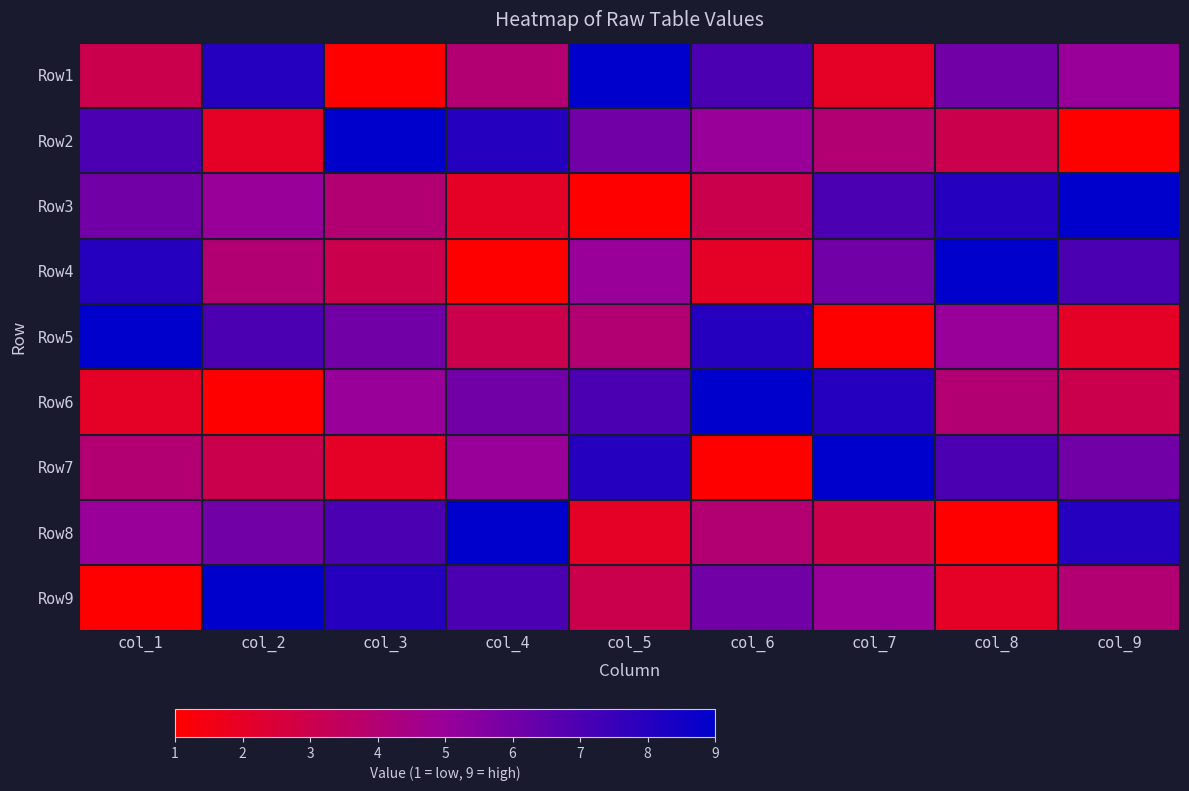

Reading left to right, extract all data points from this chart.

Row1: col_1=3	col_2=8	col_3=1	col_4=4	col_5=9	col_6=7	col_7=2	col_8=6	col_9=5
Row2: col_1=7	col_2=2	col_3=9	col_4=8	col_5=6	col_6=5	col_7=4	col_8=3	col_9=1
Row3: col_1=6	col_2=5	col_3=4	col_4=2	col_5=1	col_6=3	col_7=7	col_8=8	col_9=9
Row4: col_1=8	col_2=4	col_3=3	col_4=1	col_5=5	col_6=2	col_7=6	col_8=9	col_9=7
Row5: col_1=9	col_2=7	col_3=6	col_4=3	col_5=4	col_6=8	col_7=1	col_8=5	col_9=2
Row6: col_1=2	col_2=1	col_3=5	col_4=6	col_5=7	col_6=9	col_7=8	col_8=4	col_9=3
Row7: col_1=4	col_2=3	col_3=2	col_4=5	col_5=8	col_6=1	col_7=9	col_8=7	col_9=6
Row8: col_1=5	col_2=6	col_3=7	col_4=9	col_5=2	col_6=4	col_7=3	col_8=1	col_9=8
Row9: col_1=1	col_2=9	col_3=8	col_4=7	col_5=3	col_6=6	col_7=5	col_8=2	col_9=4